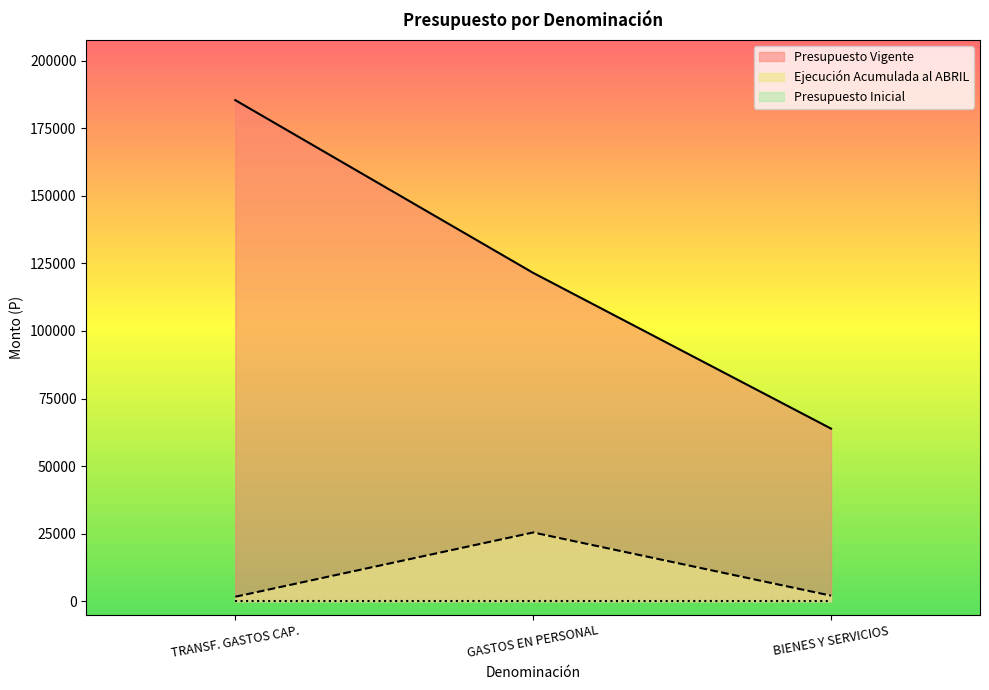

True or false: Ejecución Acumulada al ABRIL has a value of 5670 at GASTOS EN PERSONAL.

False